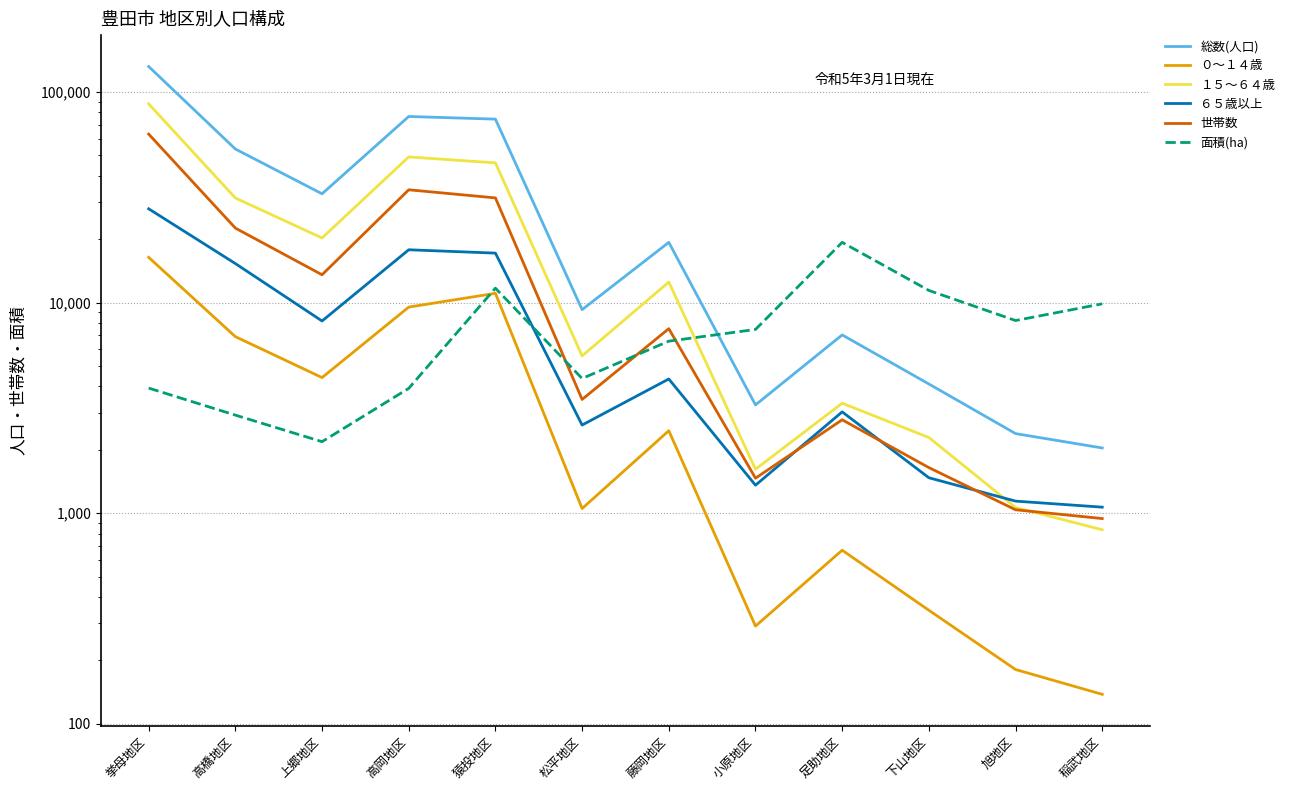

True or false: 総数(人口) has more than 0 interior local peaks.

True